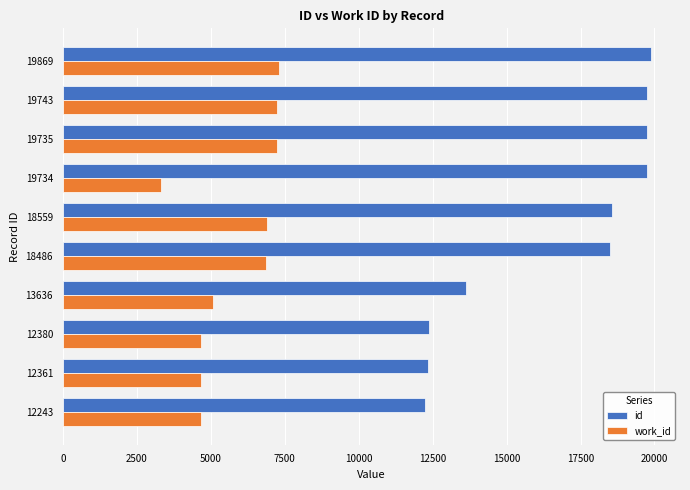

Which series has the widest spread of values?

id